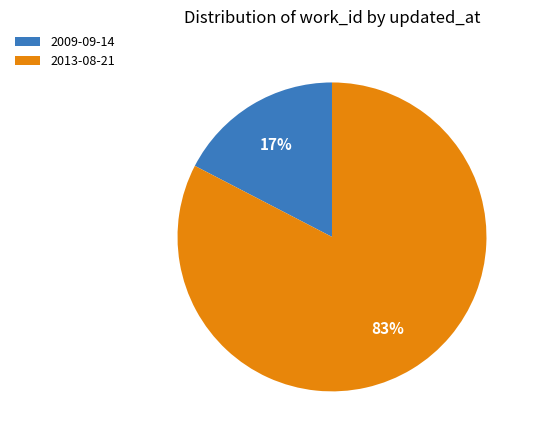

What is the largest slice in the pie chart?

2013-08-21